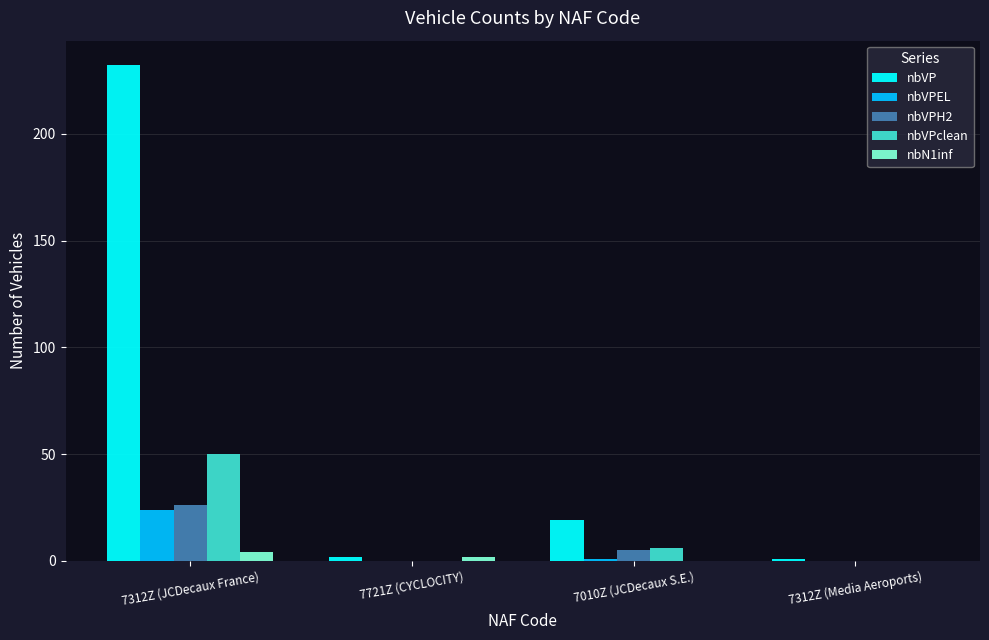

What is the highest value of the nbVPH2 series?

26